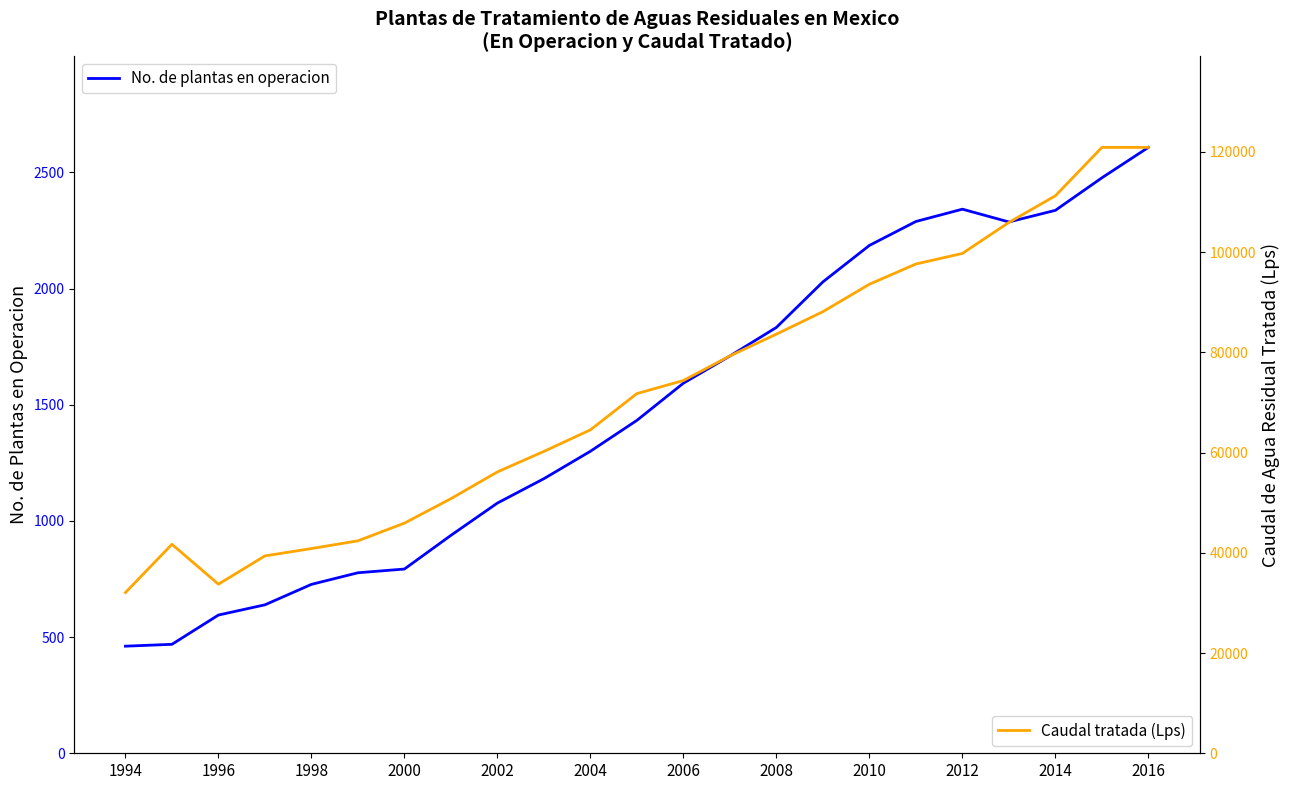

Is this an area chart (filled region under the line)?

No